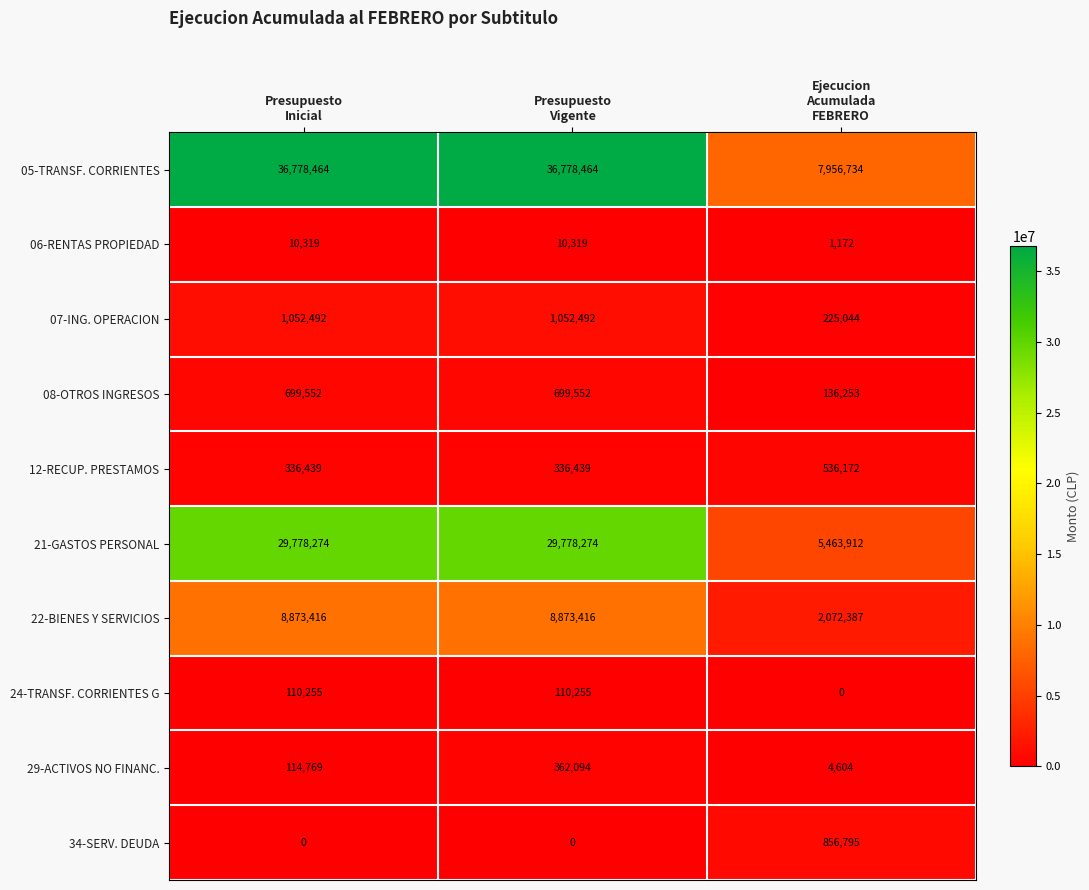

Count the number of categories in the chart.

3